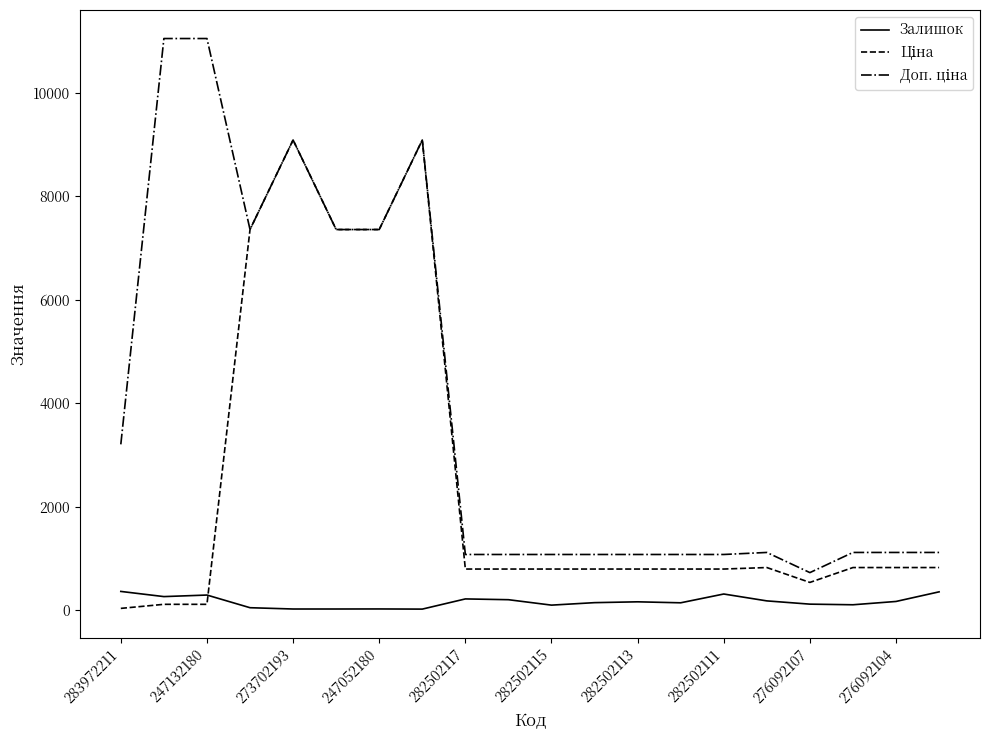

What is the highest value of the Залишок series?

360.0